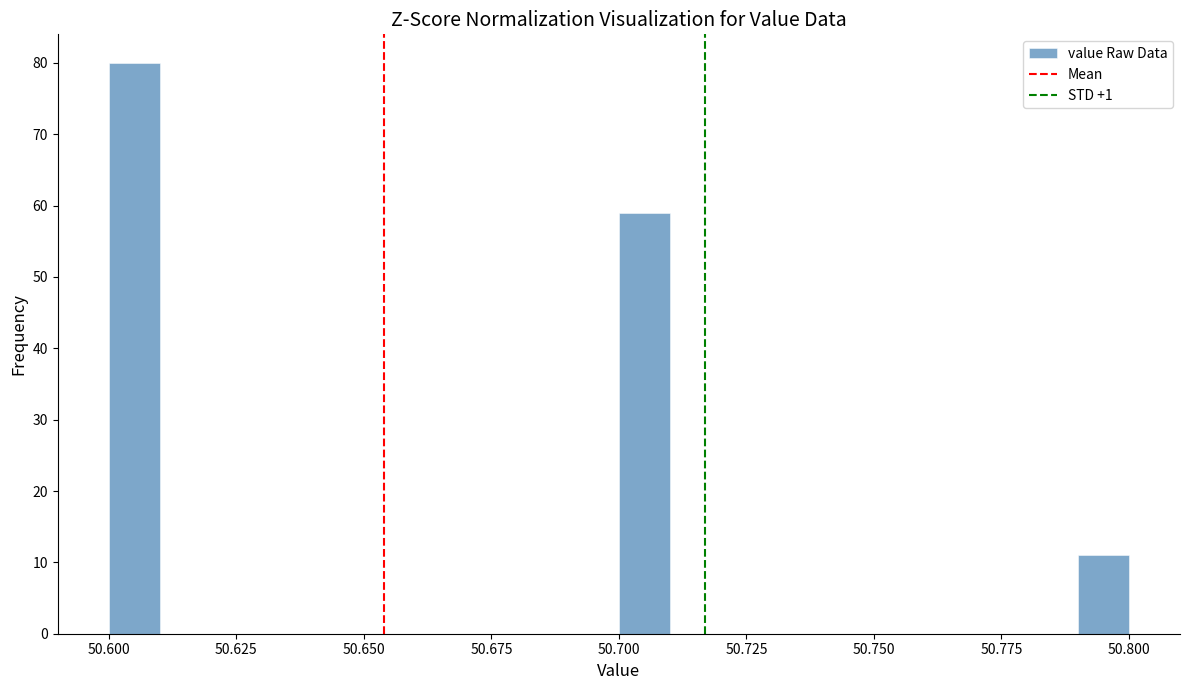

Around what value on the x-axis is the tallest bar? Give the approximate position of its centre, as read against the axis.

50.605